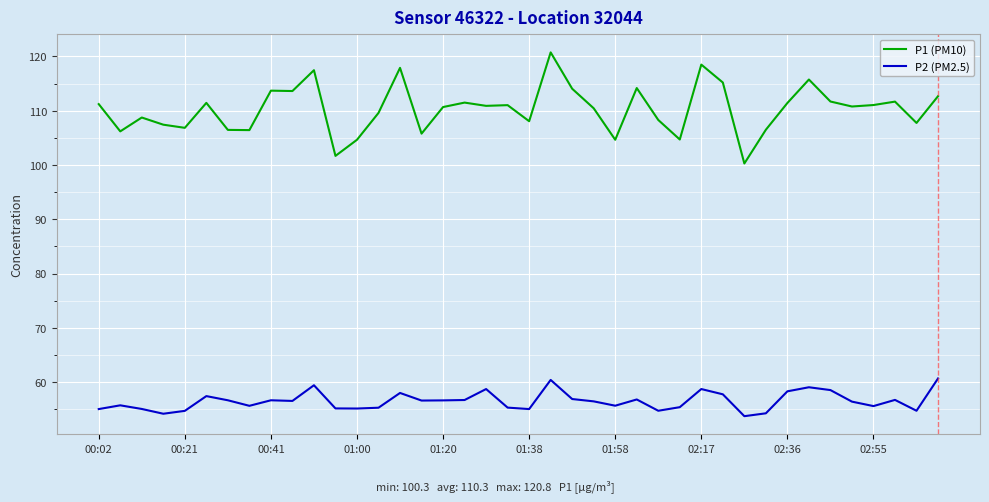

Rank the series by their average value, from lowest to highest.

P2 (PM2.5), P1 (PM10)